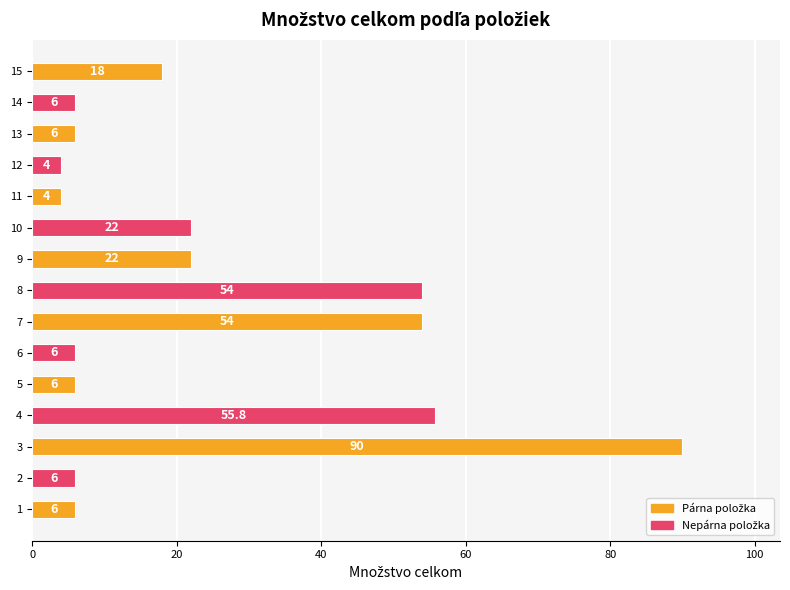

The chart shows a value of 10.3 at 12. True or false?

False